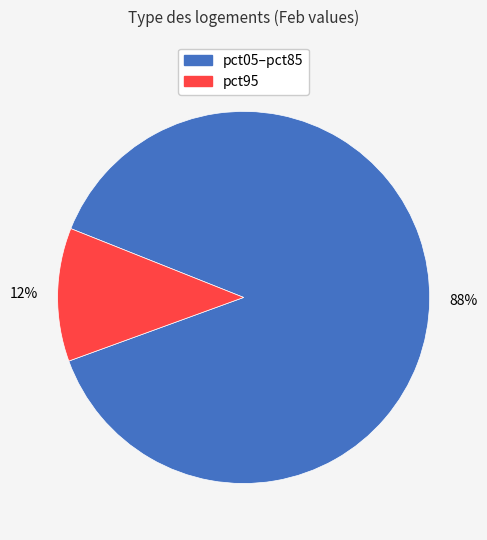

Is there any slice that represents more than half of the pie?

Yes